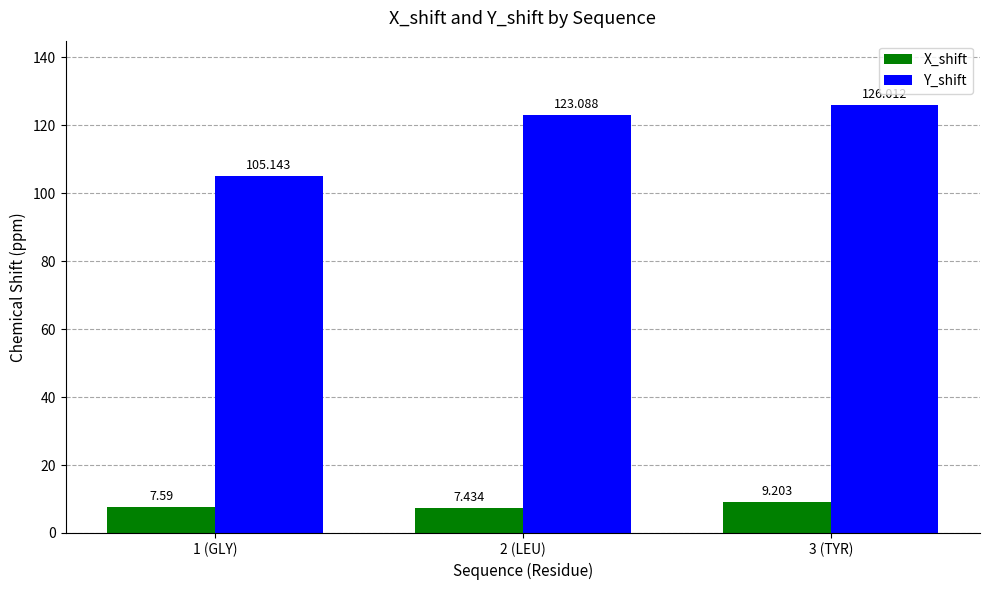

How many groups of bars are there?

3